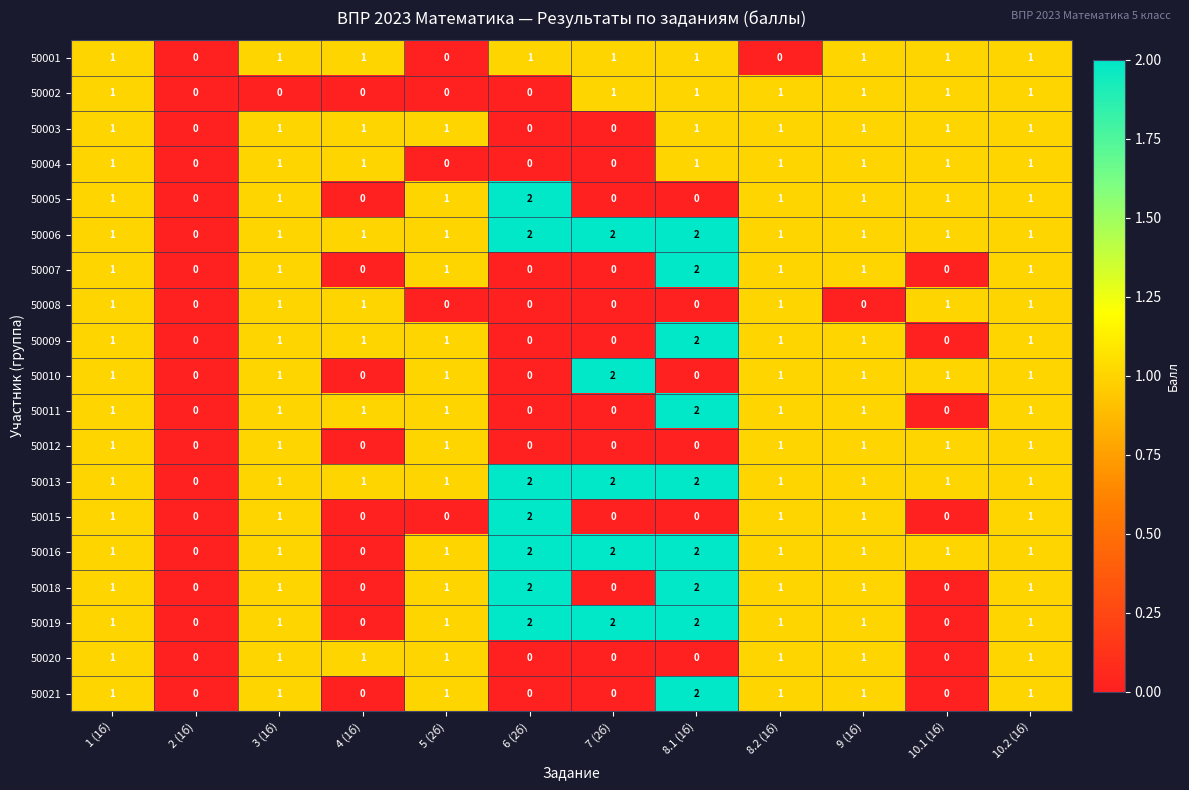

Is it true that 50020 equals 0 at 8.1 (1б)?

True